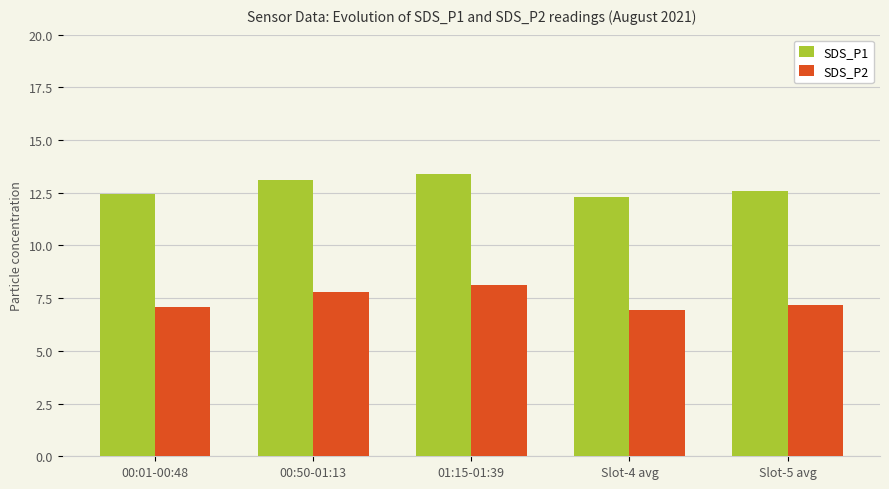

Rank the series by their maximum value, from lowest to highest.

SDS_P2, SDS_P1